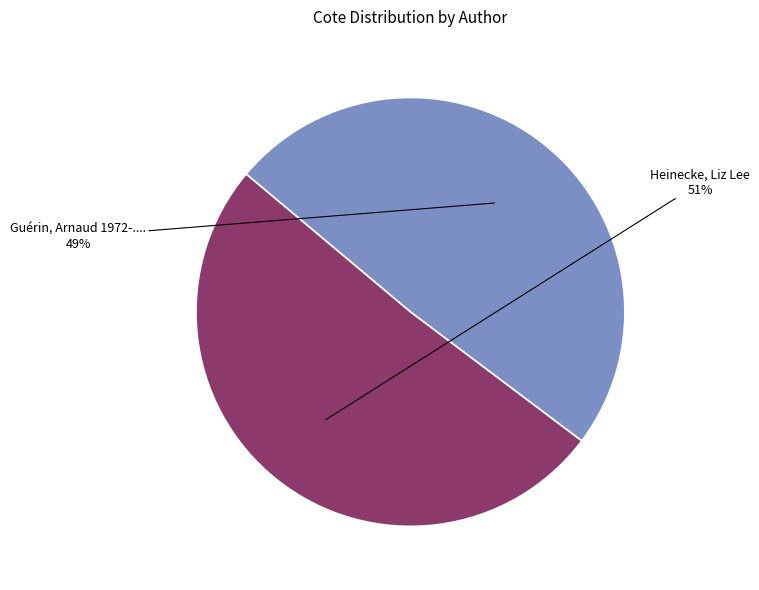

The Heinecke, Liz Lee slice represents 63% of the pie. True or false?

False